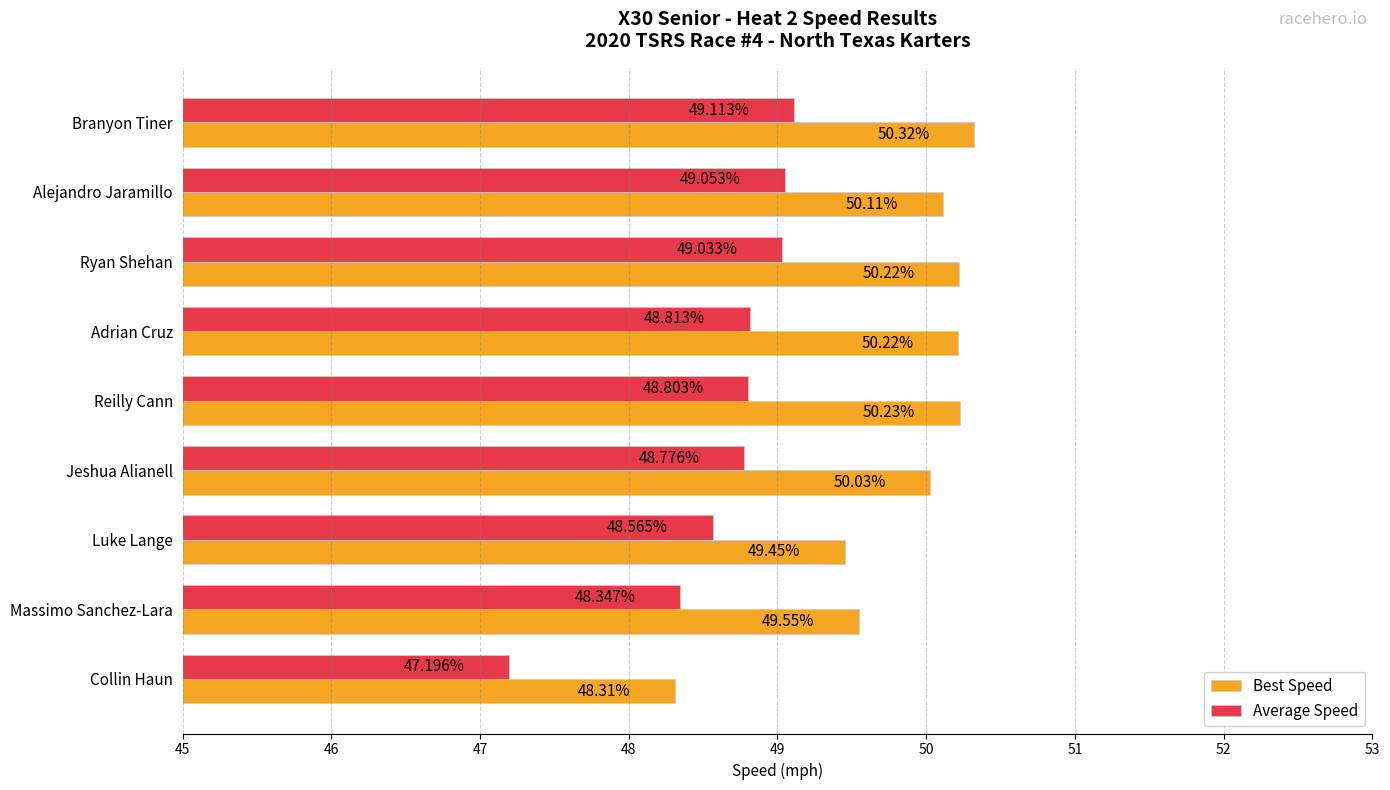

What is the total value across all series at Collin Haun?

95.5